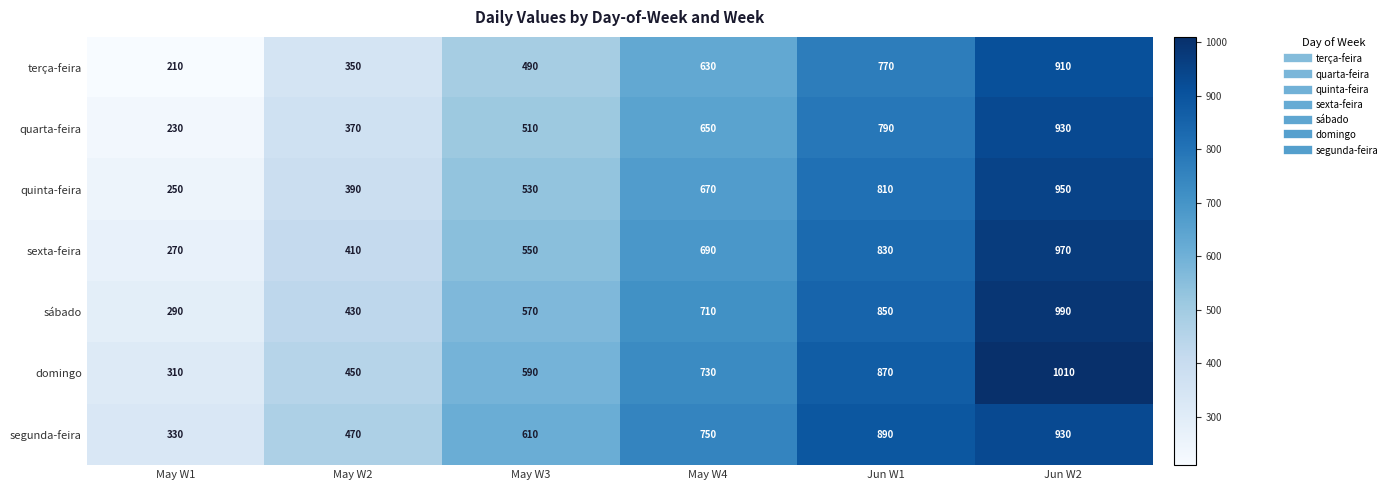

How many series are shown in this chart?

7